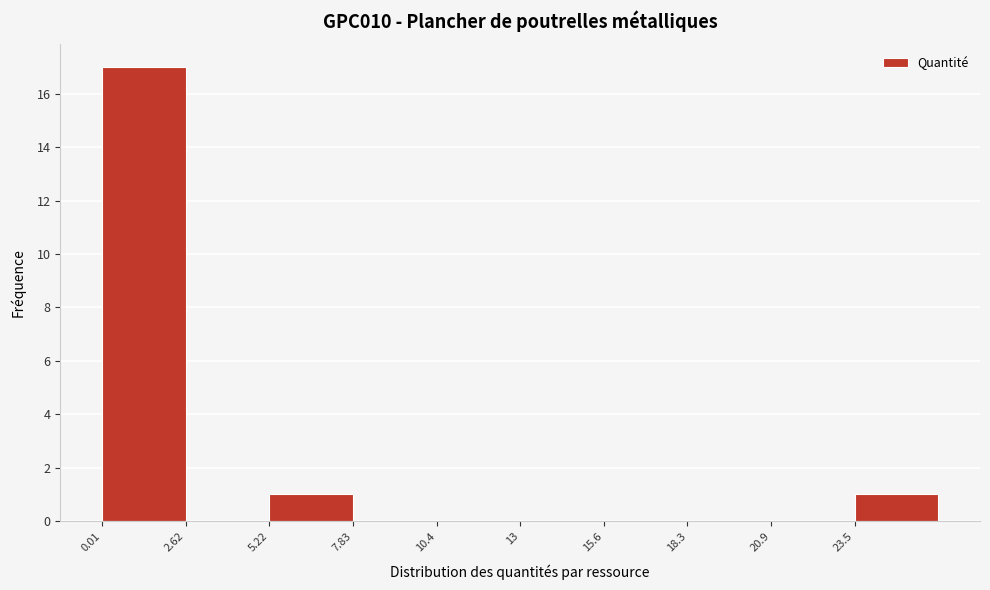

Reading left to right, list every bar in this chart as the range it spans on the x-axis followed by its height. Neither the bar edges nor the heights are printed on the chart, so give them approximately, as read against the axes.

0.0 to 2.5: 17
2.5 to 5.0: 0
5.0 to 8.0: 1
8.0 to 10.5: 0
10.5 to 13.0: 0
13.0 to 15.5: 0
15.5 to 18.5: 0
18.5 to 21.0: 0
21.0 to 23.5: 0
23.5 to 26.0: 1